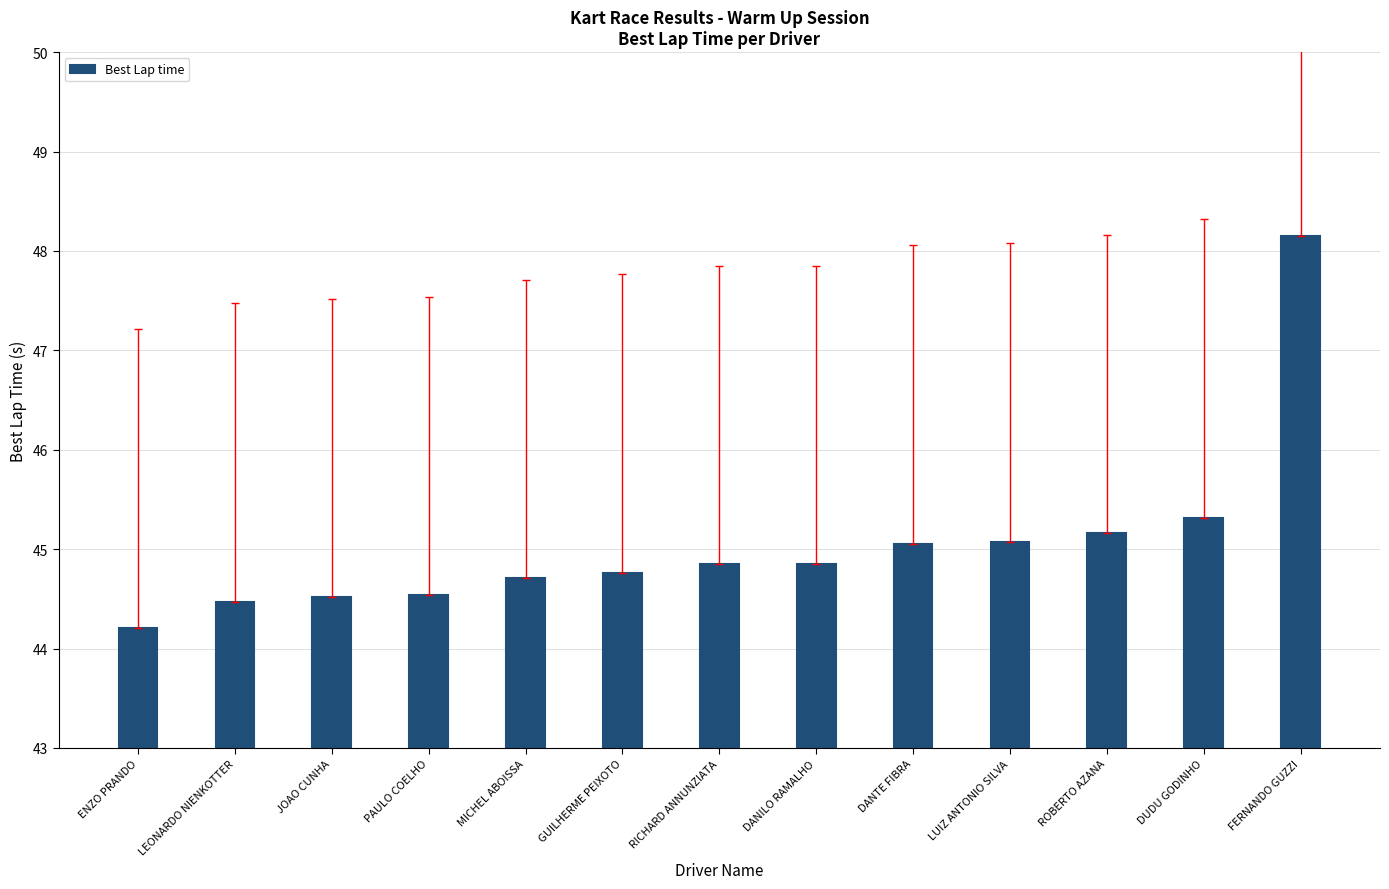

True or false: the data shows 16.5 at JOAO CUNHA.

False